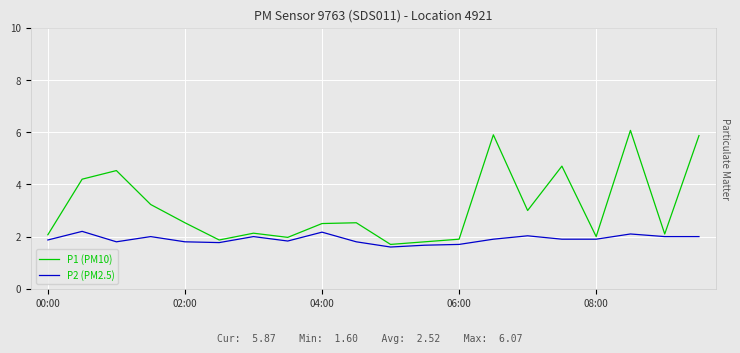

Which series has the largest total across all categories?

P1 (PM10)